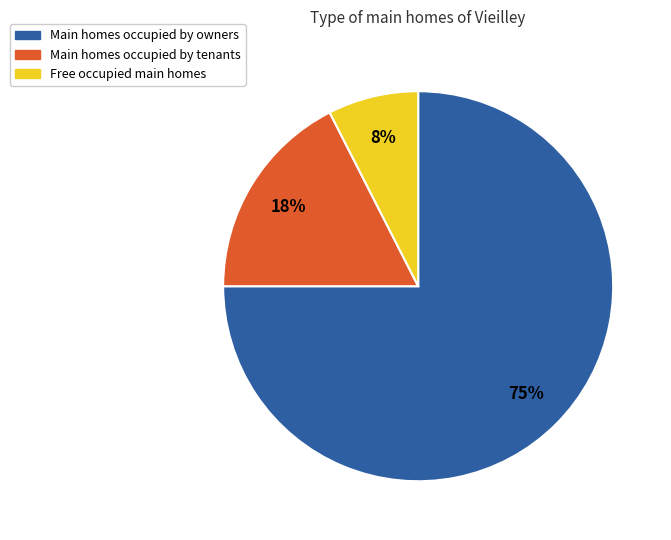

To the nearest percent, what is the average slice percentage?

33%